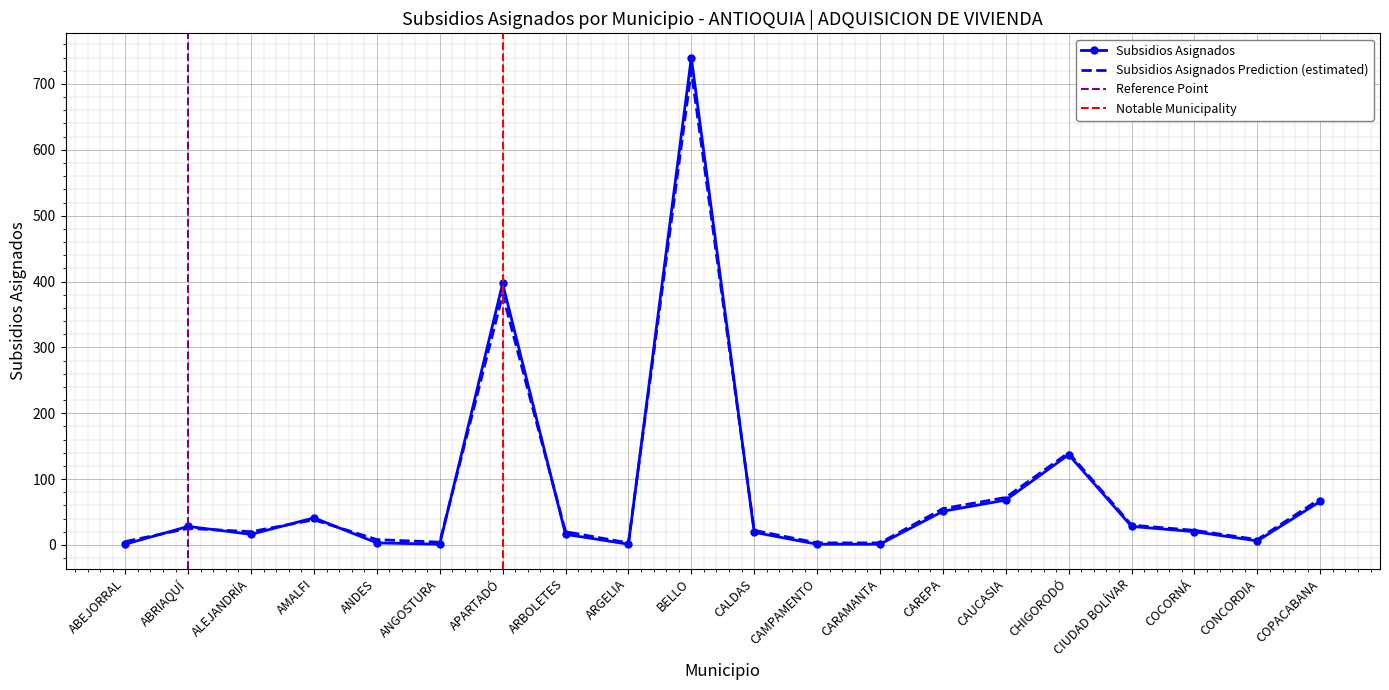

Reading left to right, list all the values displayed in this chart.

Subsidios Asignados: 1	28	16	41	3	1	397	16	1	740	19	1	1	51	68	137	28	20	6	66
Subsidios Asignados Prediction: 5	25	20	38	8	4	380	20	3	720	22	3	3	55	72	140	30	22	8	70